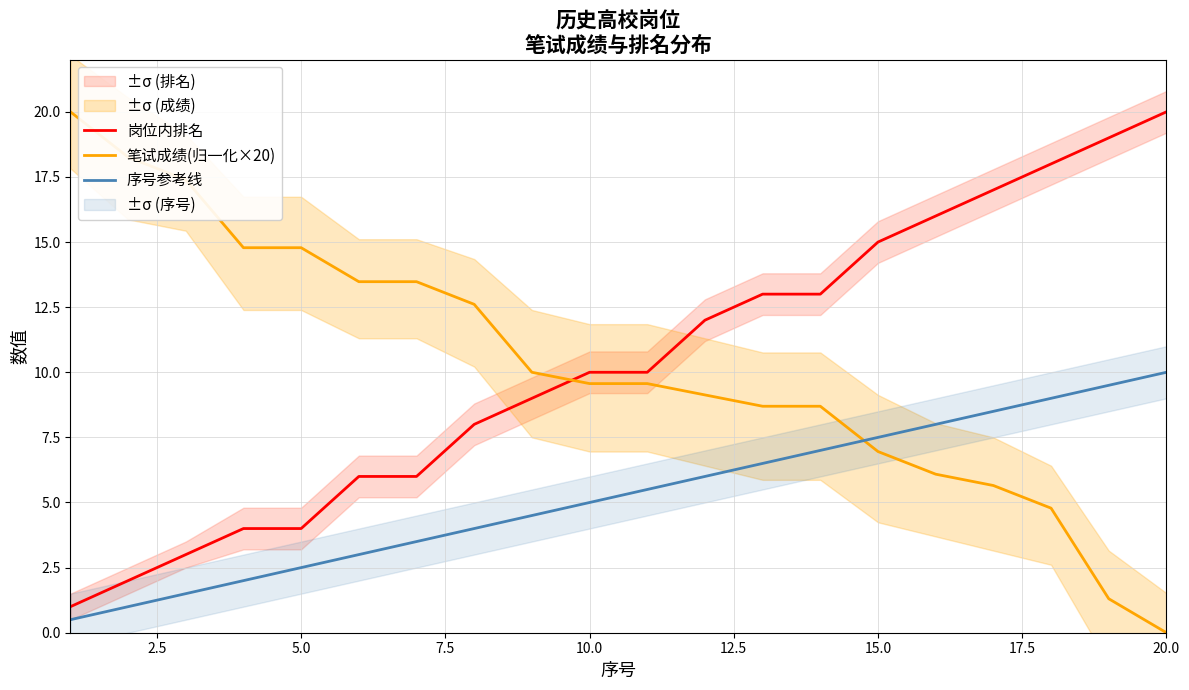

Which series has the largest total across all categories?

岗位内排名